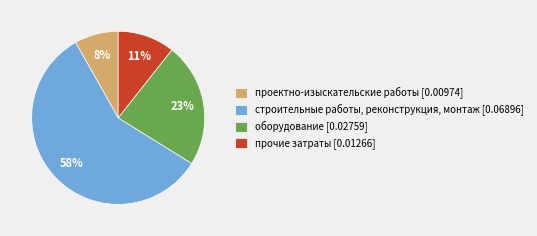

Do строительные работы, реконструкция, монтаж and прочие затраты together represent more than half of the pie?

Yes